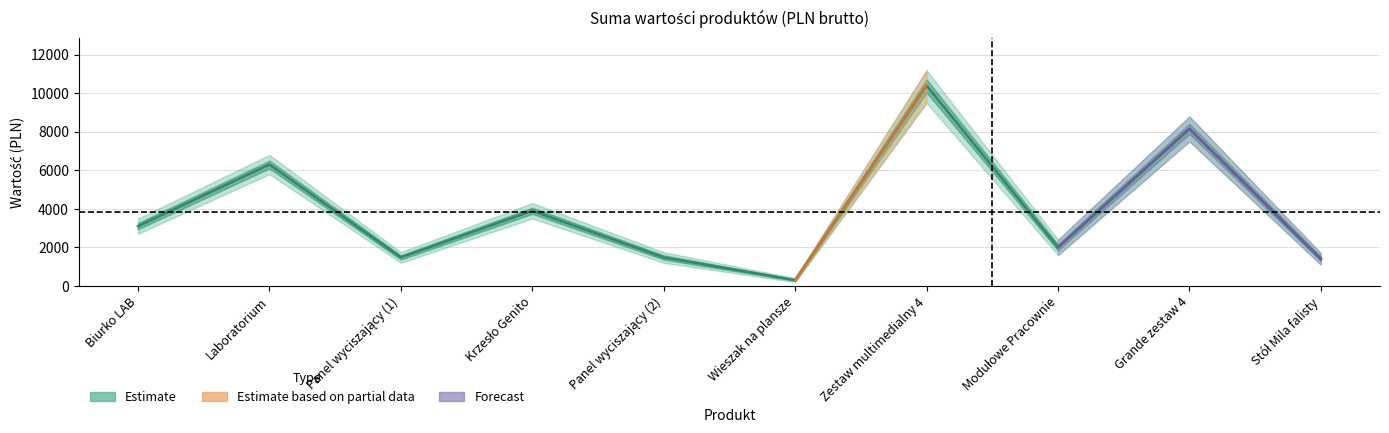

Reading left to right, extract all data points from this chart.

3099.9	6299.9	1479.8	3899.5	1479.8	299.9	10399.7	1999.9	8157.6	1399.9